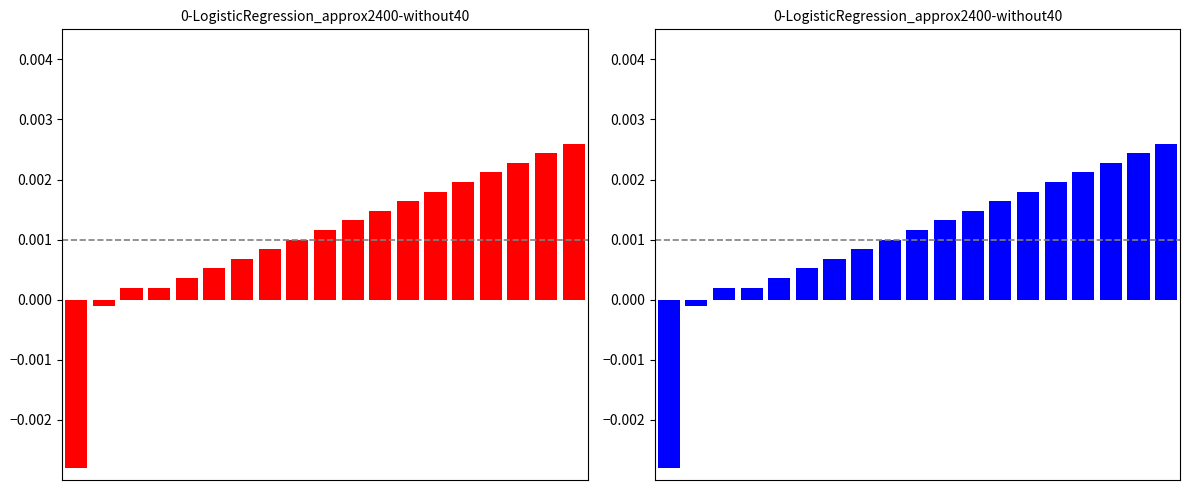

Where does the data first go above 0?

2